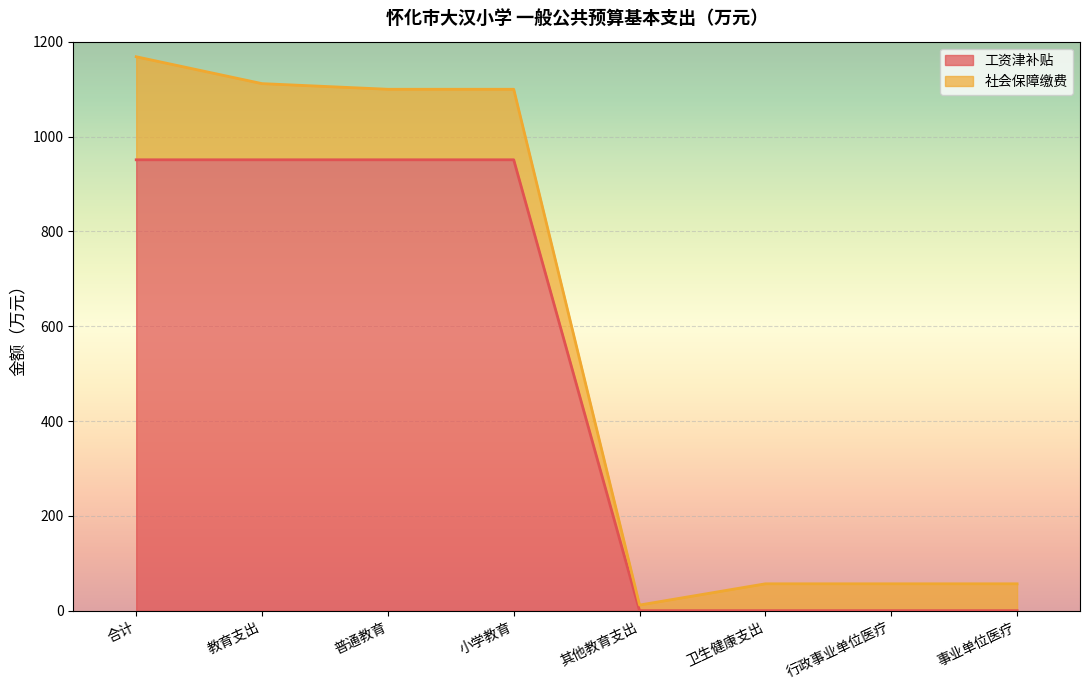

What is the label of the 1st point from the left?

合计